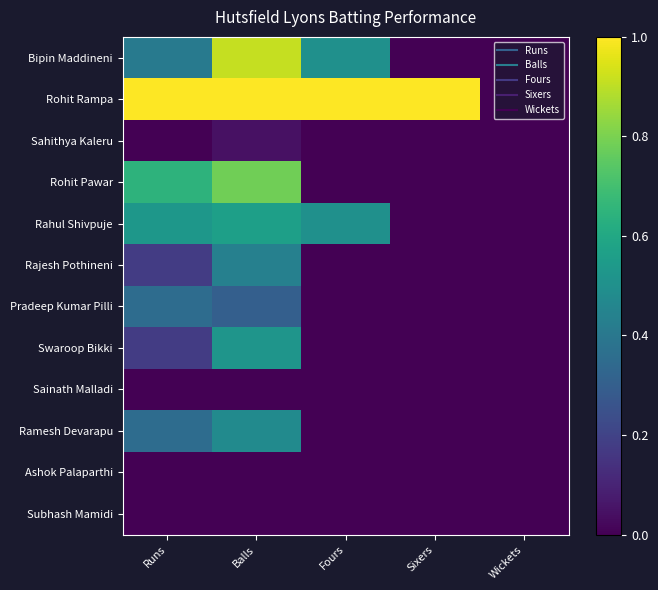

At which category does the chart reach its minimum across all series?

Sixers